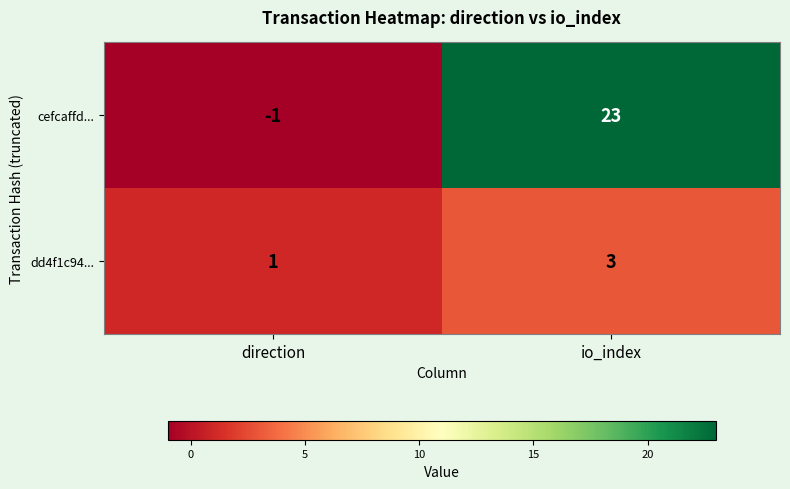

At how many categories does at least one series exceed 11?

1